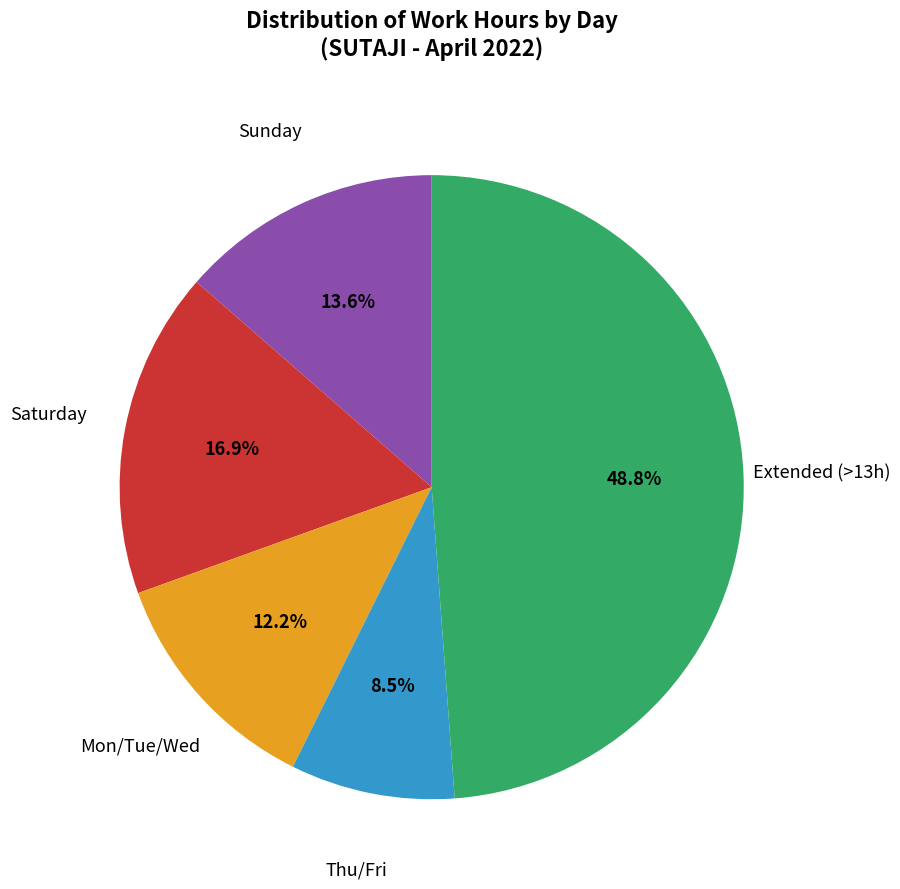

Does any single category account for the majority?

No